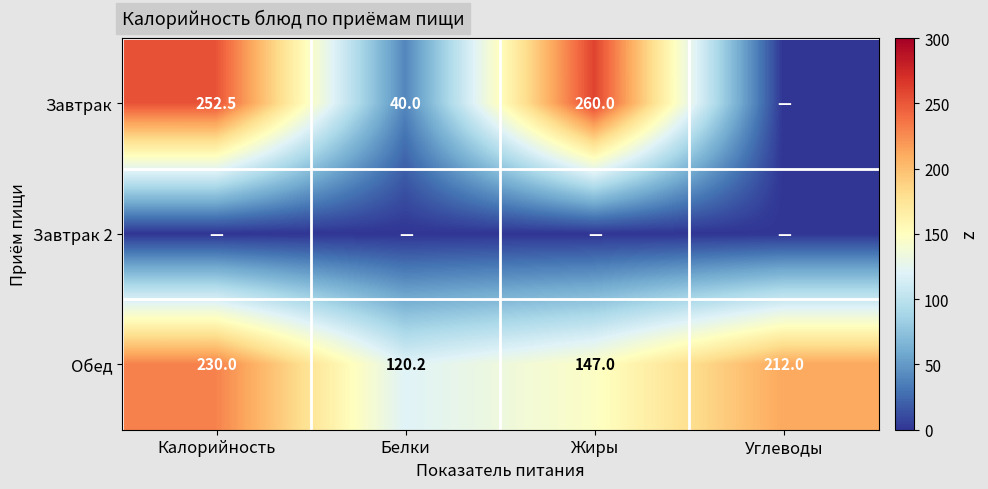

What is the spread (max minus min) of values at Жиры?

260.0